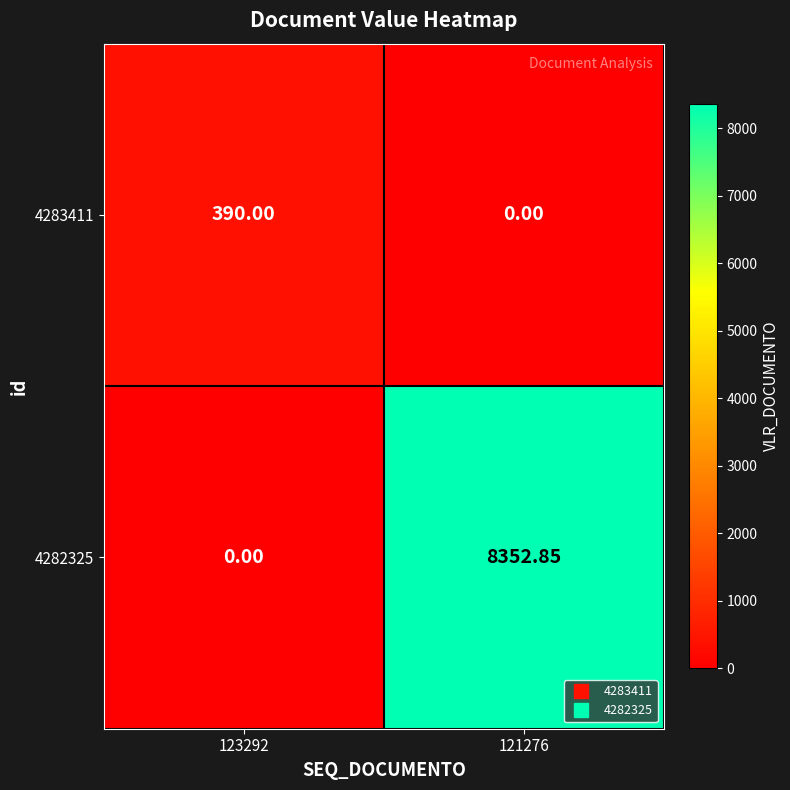

Is the value of 4282325 at 121276 greater than the value of 4283411 at 123292?

Yes